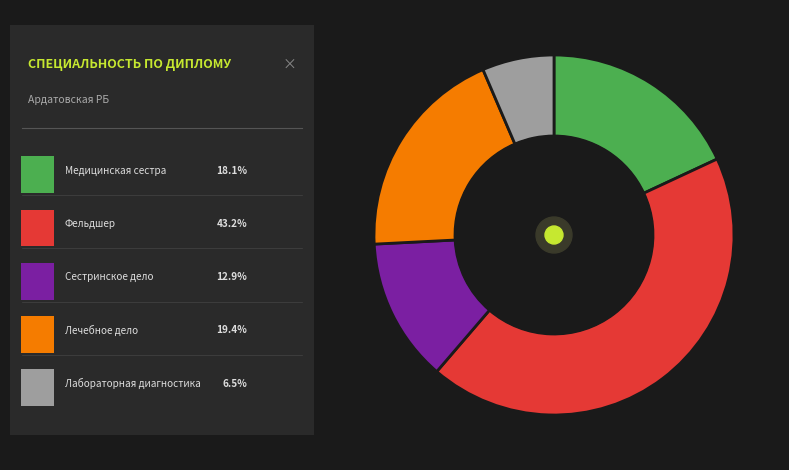

Is there any slice that represents more than half of the pie?

No